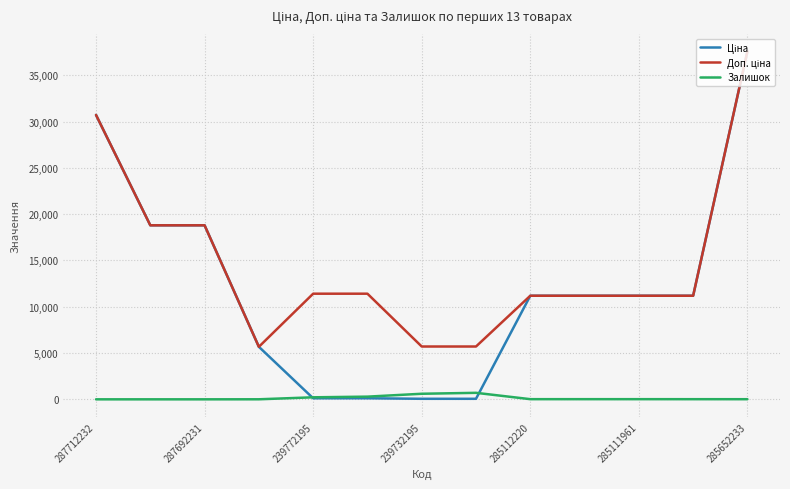

What is the maximum value shown in the chart?

37593.6